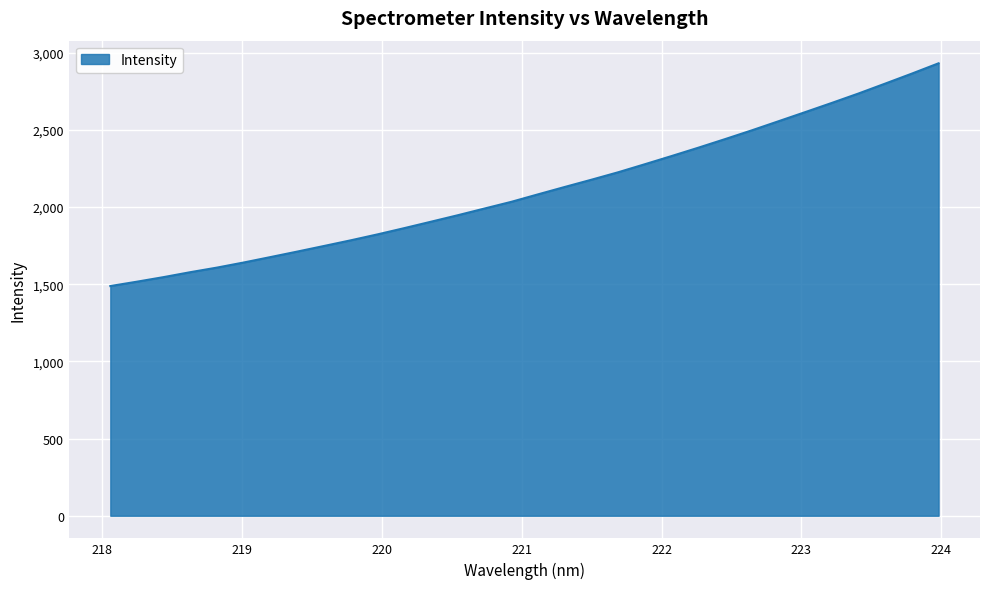

What is the maximum value shown in the chart?

2930.8